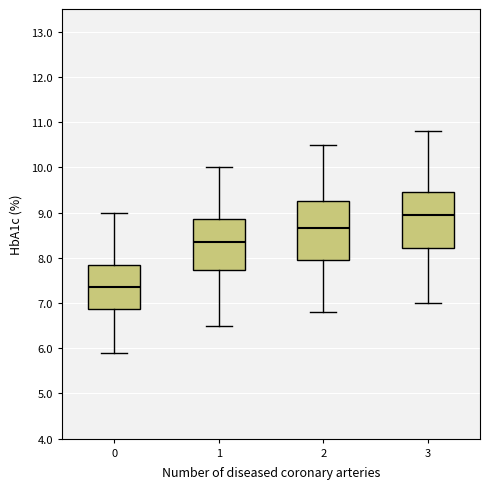

Reading left to right, read every box against the y-axis: the position of its median line, the range the box covers, and the ends of its whiskers. The values are not printed on the chart, so give them approximately, as read against the axis.

0: median 7.4, box 6.9 to 7.9, whiskers 5.9 to 9.0
1: median 8.4, box 7.7 to 8.9, whiskers 6.5 to 10.0
2: median 8.7, box 8.0 to 9.3, whiskers 6.8 to 10.5
3: median 9.0, box 8.2 to 9.5, whiskers 7.0 to 10.8